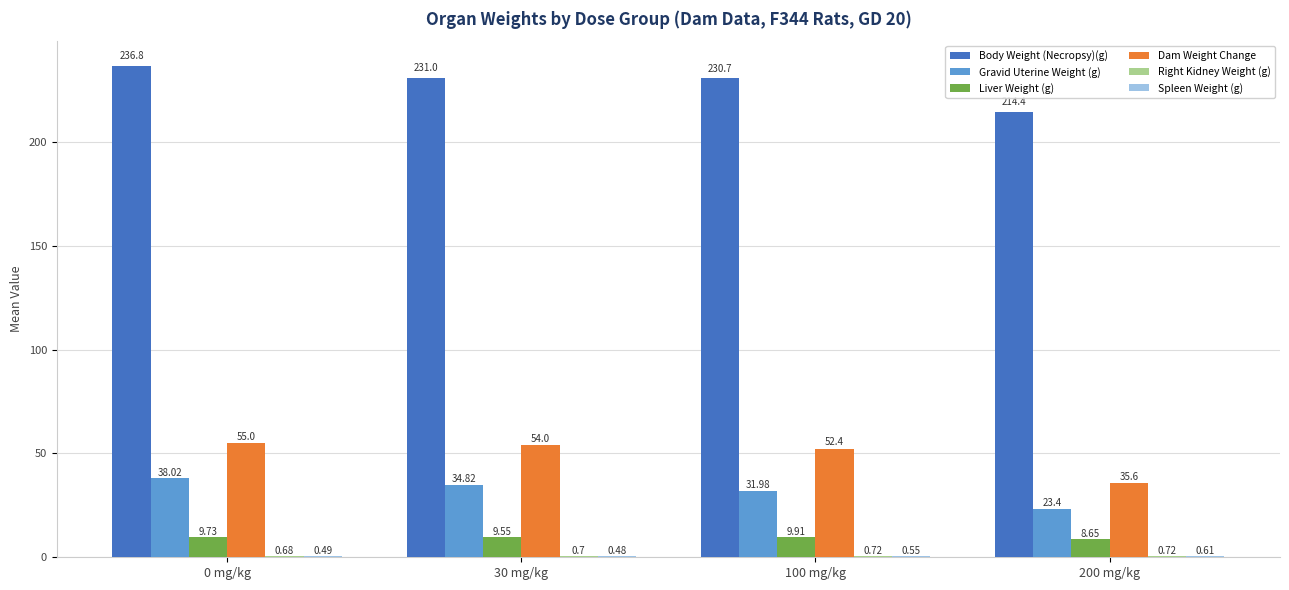

What is the spread (max minus min) of values at 30 mg/kg?

230.5